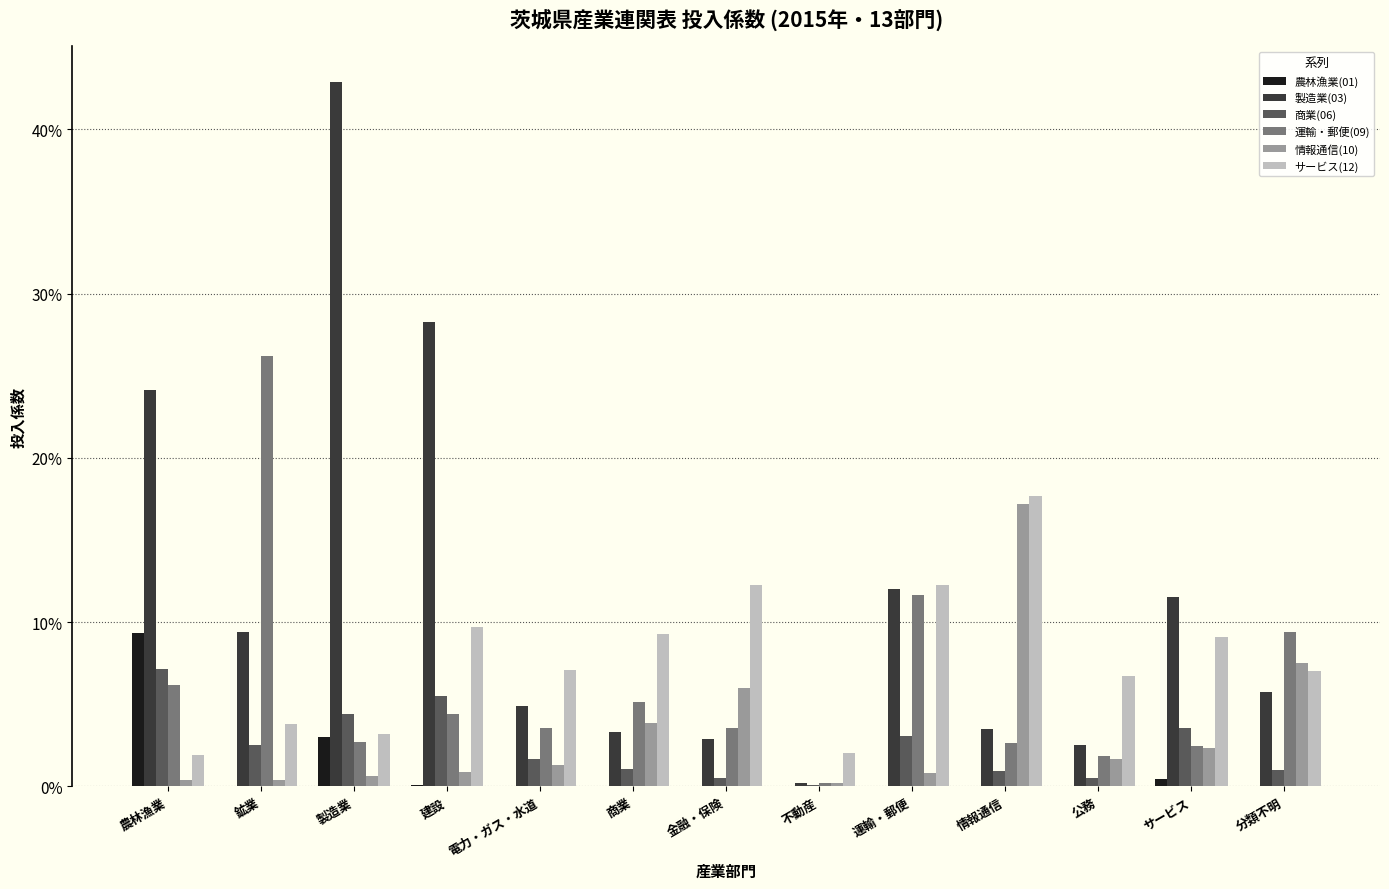

Which series has the widest spread of values?

製造業(03)